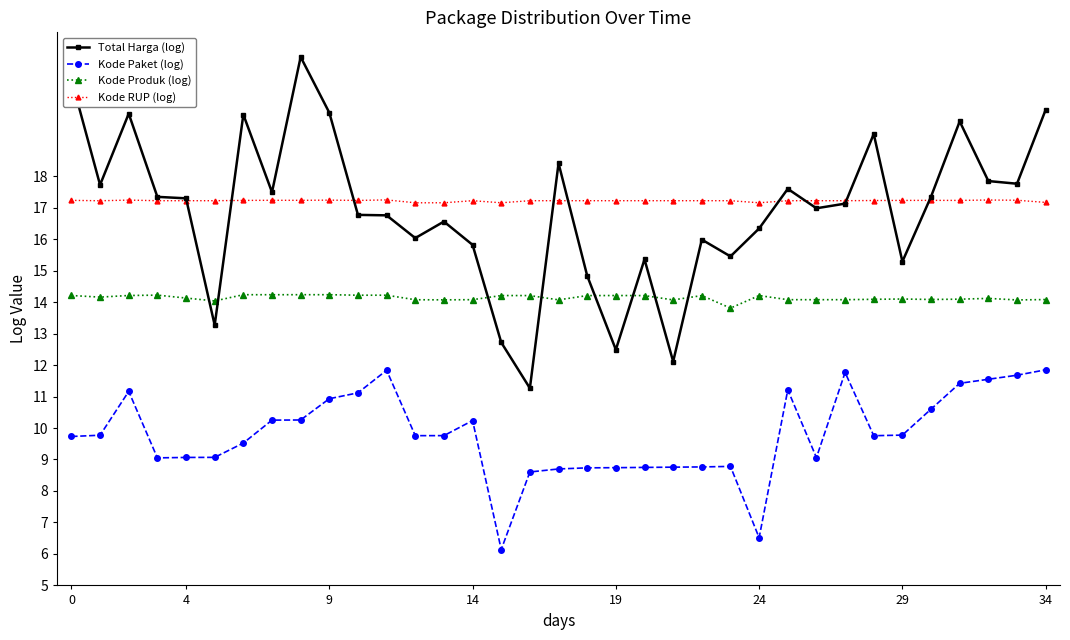

Which series has the widest spread of values?

Total Harga (log)